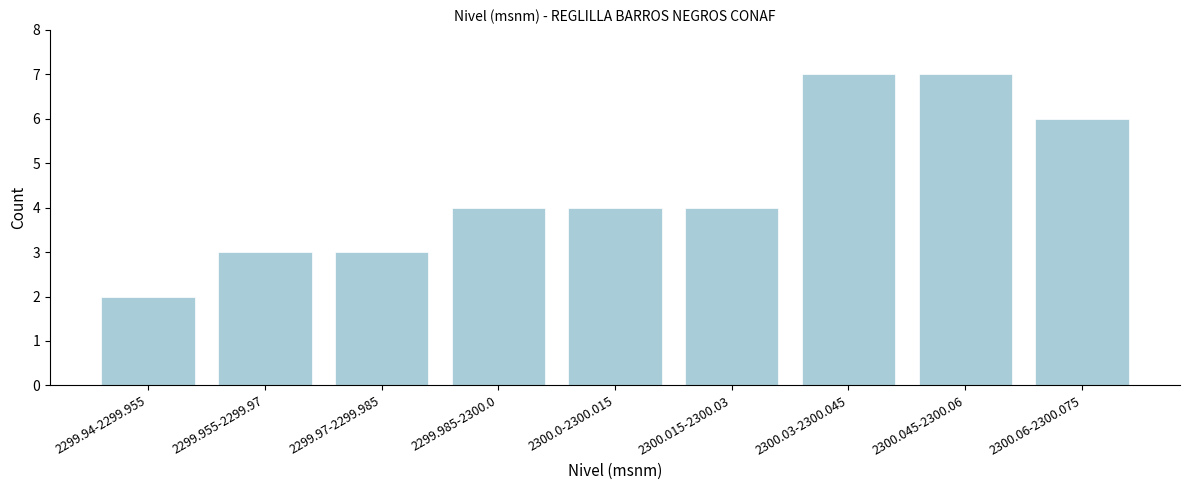

Reading left to right, list all the values displayed in this chart.

2299.94-2299.955=2	2299.955-2299.97=3	2299.97-2299.985=3	2299.985-2300.0=4	2300.0-2300.015=4	2300.015-2300.03=4	2300.03-2300.045=7	2300.045-2300.06=7	2300.06-2300.075=6